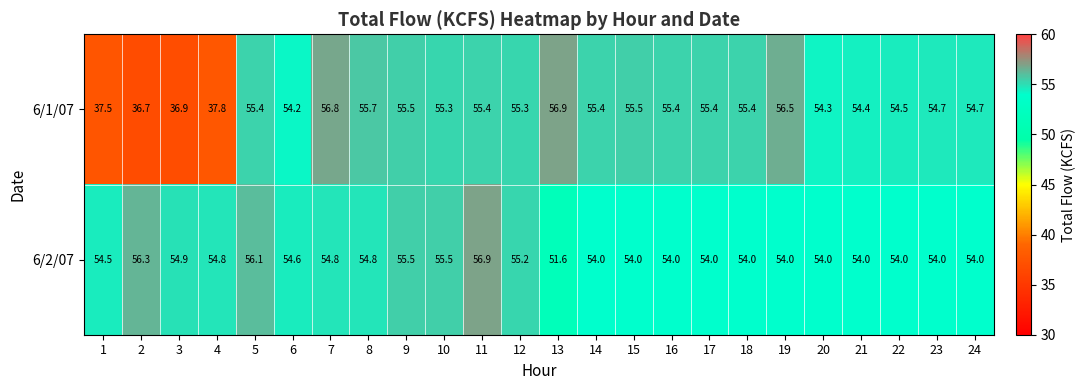

Which series has the largest total across all categories?

6/2/07